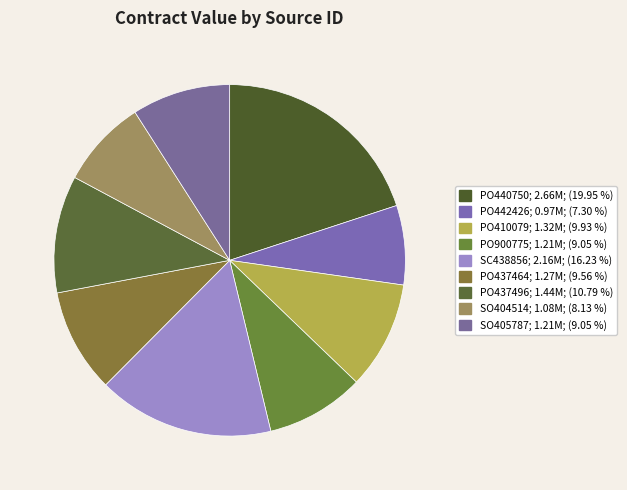

Is PO440750 the majority of the pie?

No